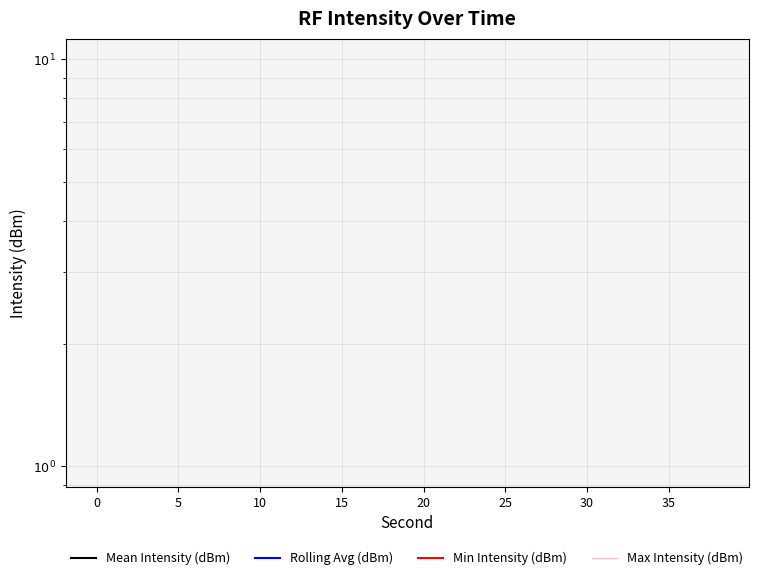

True or false: Mean Intensity (dBm) and Max Intensity (dBm) cross at least once.

False